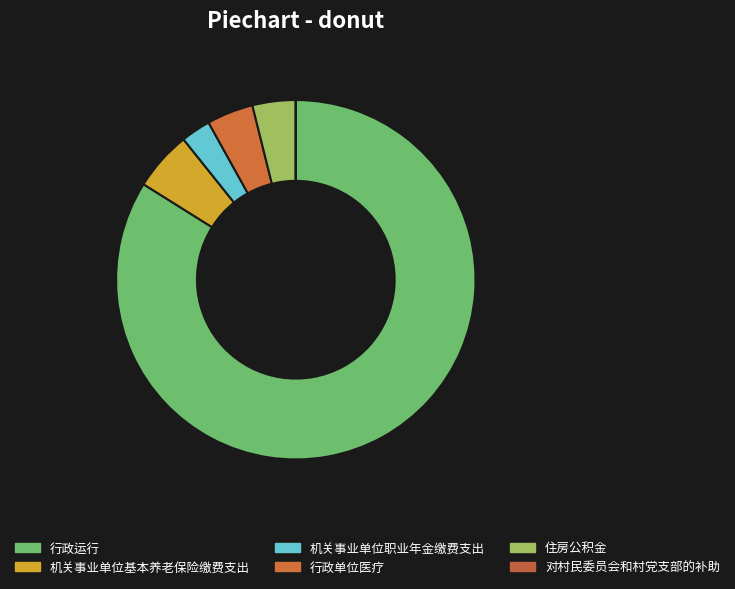

Is it true that 住房公积金 is 4% of the pie?

True